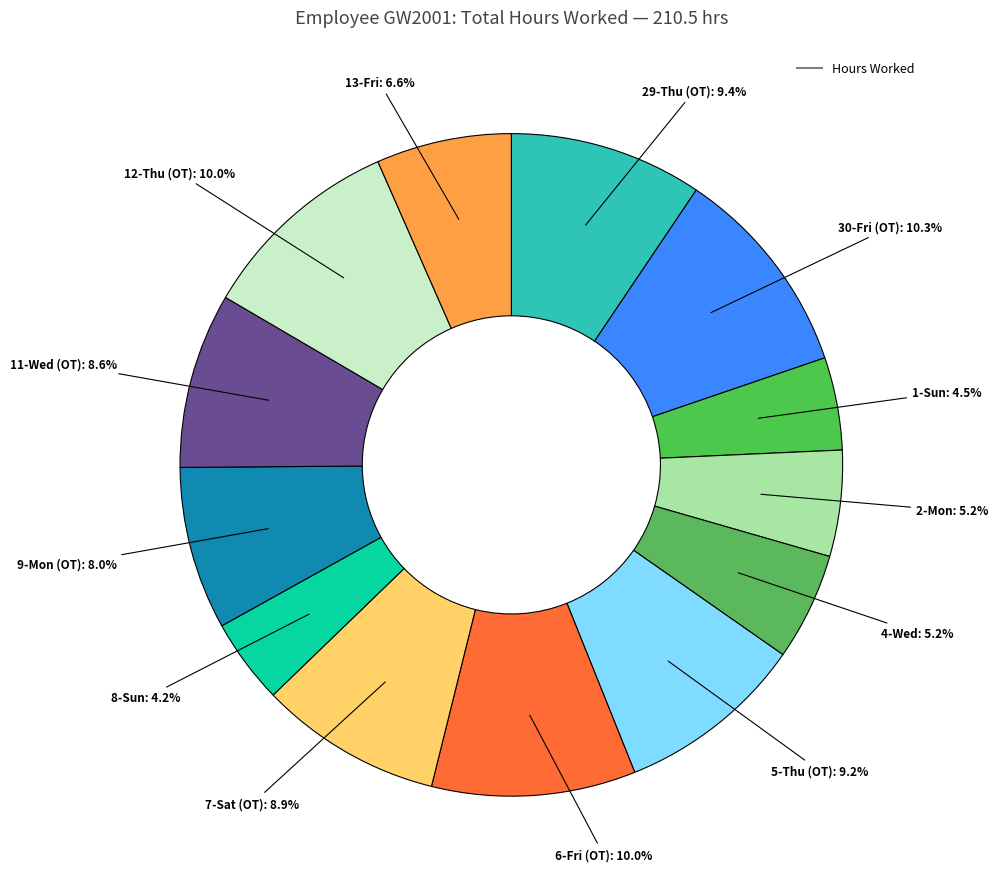

Rank the categories by value from lowest to highest.

8-Sun, 1-Sun, 2-Mon, 4-Wed, 13-Fri, 9-Mon (OT), 11-Wed (OT), 7-Sat (OT), 5-Thu (OT), 29-Thu (OT), 6-Fri (OT), 12-Thu (OT), 30-Fri (OT)